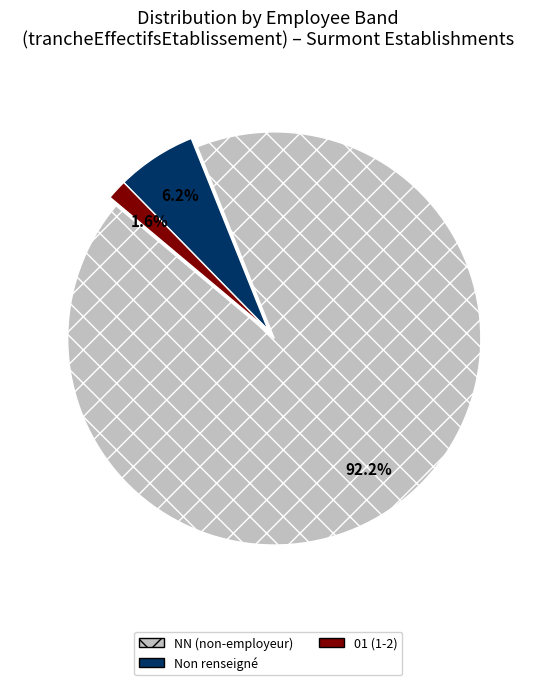

Between NN (non-employeur) and 01 (1-2), which is larger?

NN (non-employeur)